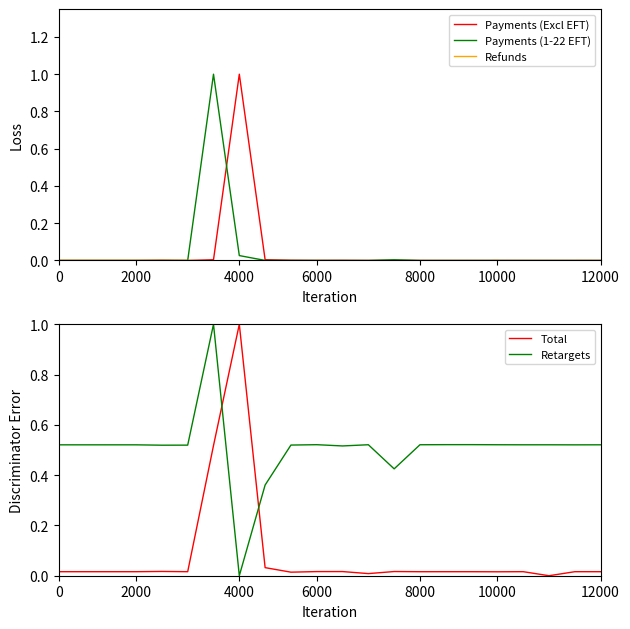

Which series has the largest range (max minus min)?

Payments (Excl EFT)